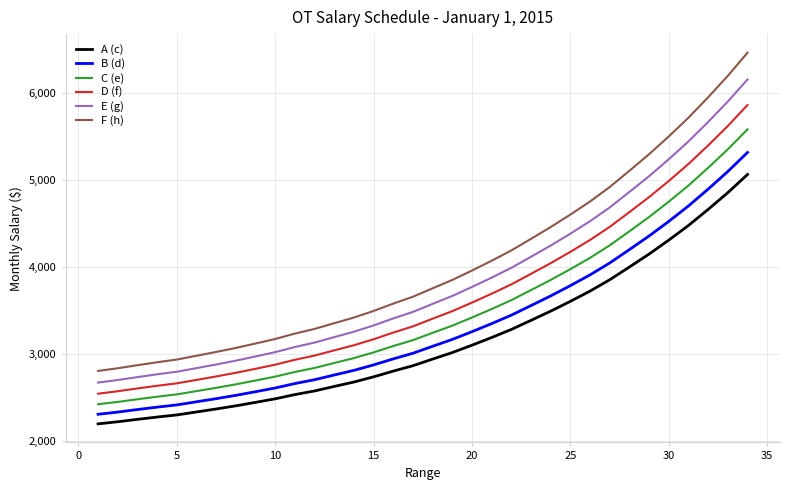

Which series has the largest total across all categories?

F (h)